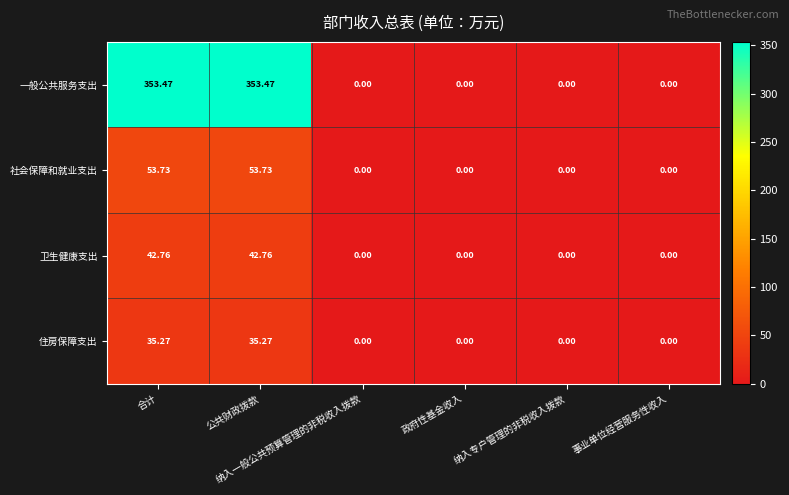

Which series has the widest spread of values?

一般公共服务支出